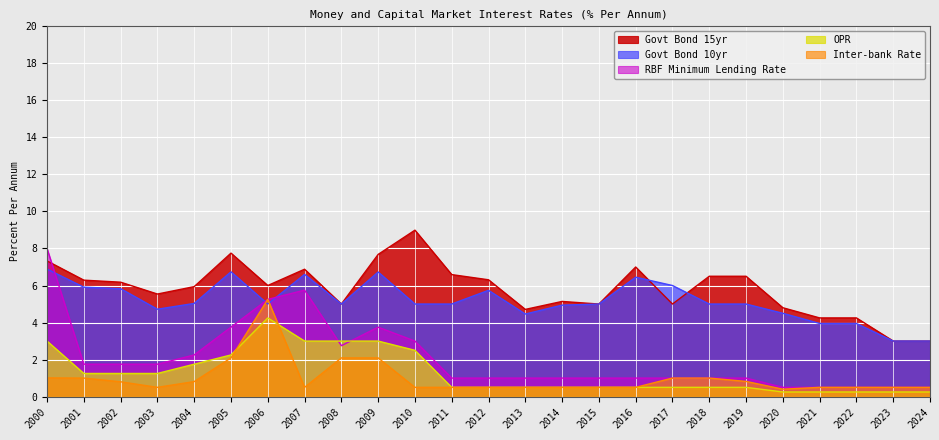

Reading left to right, list all the values displayed in this chart.

RBF Minimum Lending Rate: 8.0	1.8	1.8	1.8	2.2	3.8	5.2	5.8	2.8	3.8	3.0	1.0	1.0	1.0	1.0	1.0	1.0	1.0	1.0	1.0	0.5	0.5	0.5	0.5	0.5
OPR: 3.0	1.2	1.2	1.2	1.8	2.2	4.2	3.0	3.0	3.0	2.5	0.5	0.5	0.5	0.5	0.5	0.5	0.5	0.5	0.5	0.2	0.2	0.2	0.2	0.2
Inter-bank Rate: 1.0	1.0	0.8	0.5	0.8	2.1	5.2	0.5	2.1	2.1	0.5	0.5	0.5	0.5	0.5	0.5	0.5	1.0	1.0	0.8	0.4	0.5	0.5	0.5	0.5
Govt Bond 10yr: 6.9	5.9	5.8	4.7	5.0	6.7	5.0	6.6	5.0	6.7	5.0	5.0	5.7	4.5	4.9	5.0	6.5	6.0	5.0	5.0	4.5	4.0	4.0	3.0	3.0
Govt Bond 15yr: 7.3	6.3	6.2	5.5	5.9	7.8	6.0	6.9	5.0	7.7	9.0	6.6	6.3	4.7	5.1	5.0	7.0	5.0	6.5	6.5	4.8	4.2	4.2	3.0	3.0